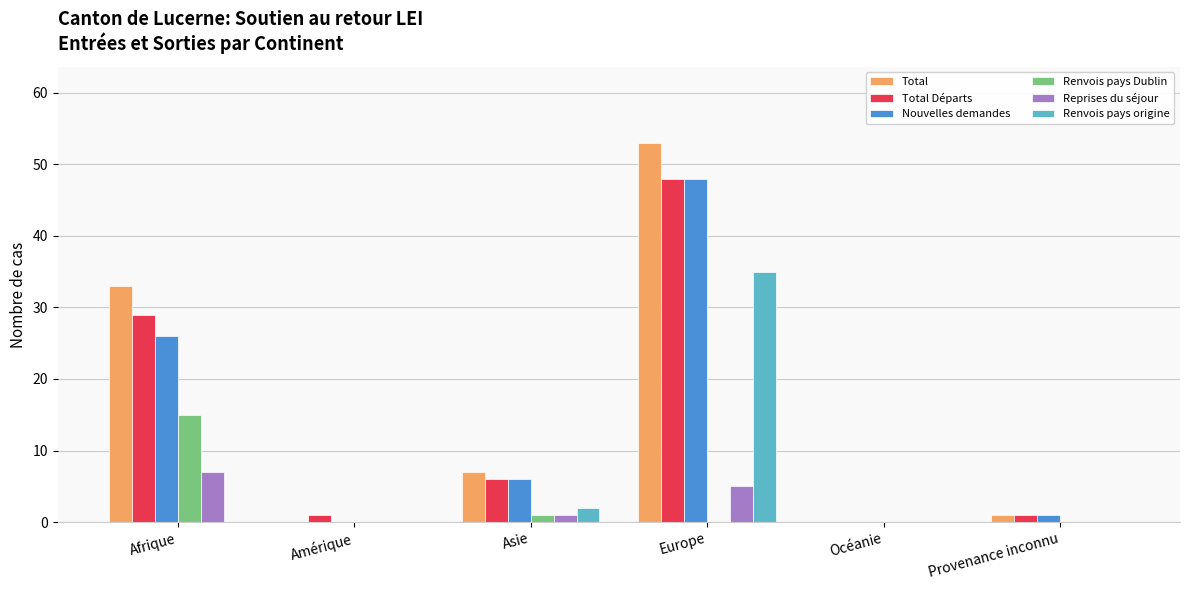

What is the maximum value shown in the chart?

53